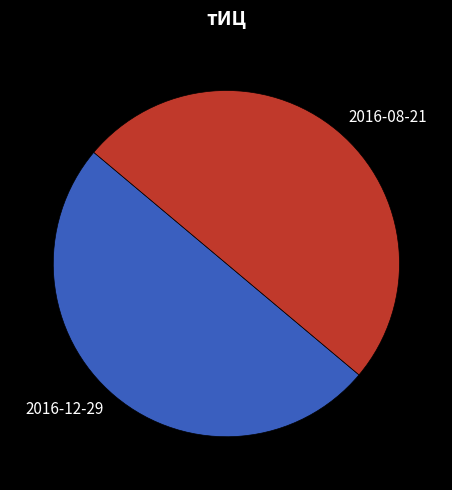

Do 2016-12-29 and 2016-08-21 together represent more than half of the pie?

Yes